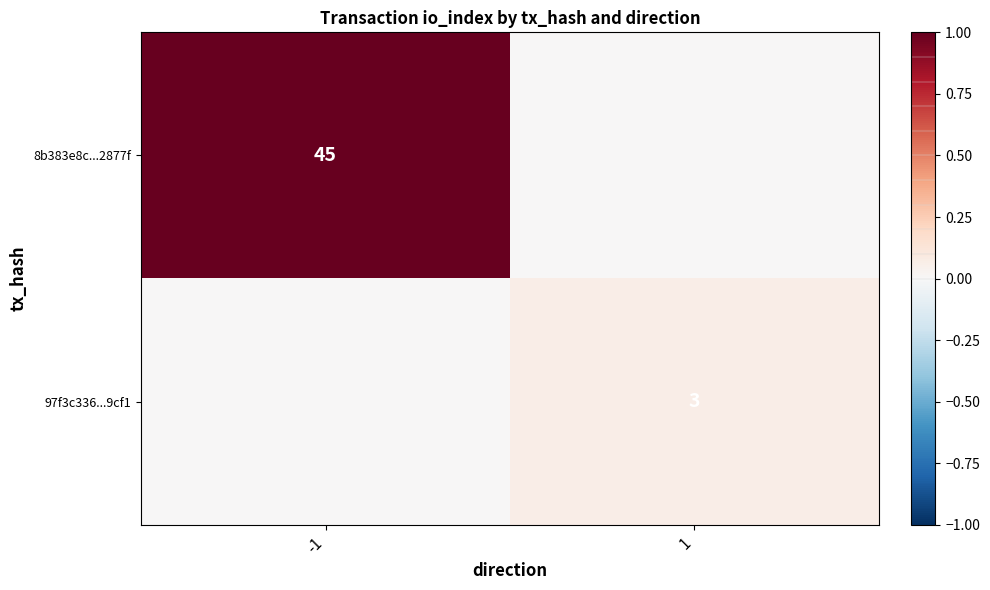

Is it true that 97f3c336...9cf1 equals 3 at 1?

True